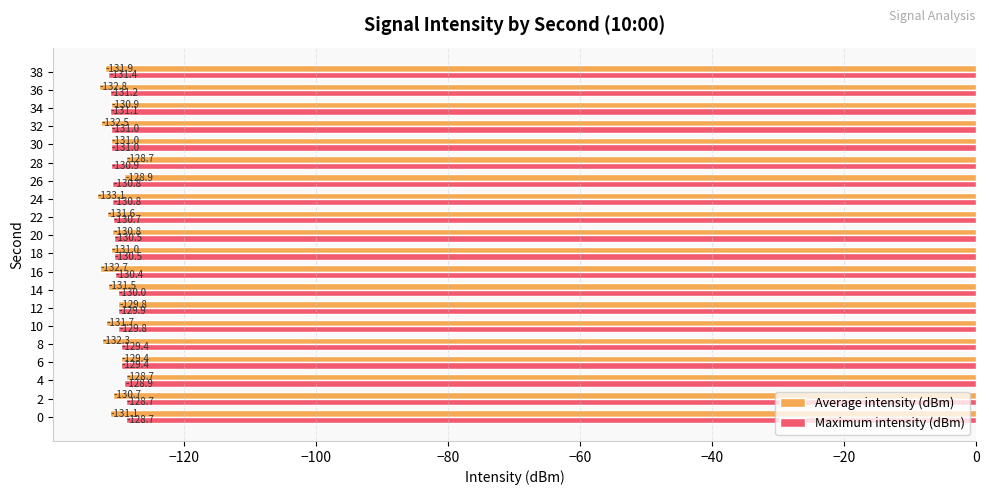

What is the average value of the Maximum intensity (dBm) series?

-130.3